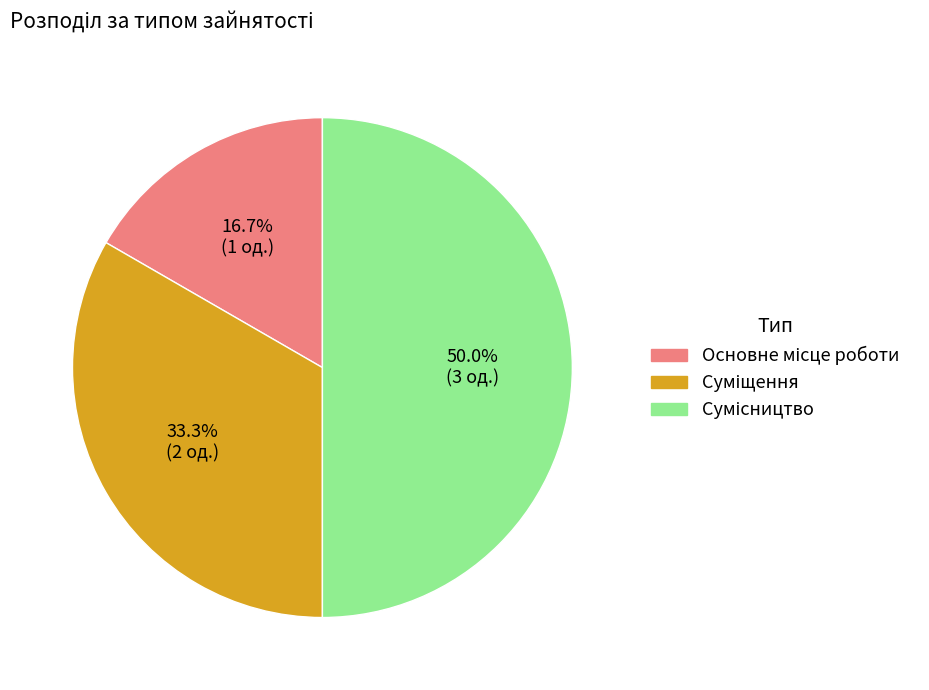

True or false: Сумісництво accounts for 43% of the total.

False